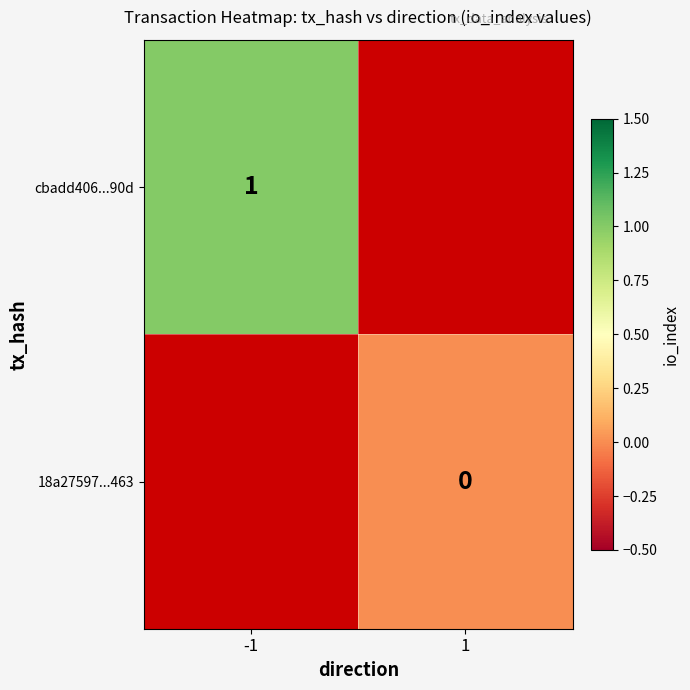

Is the value of 18a27597...463 at 1 greater than the value of cbadd406...90d at -1?

No